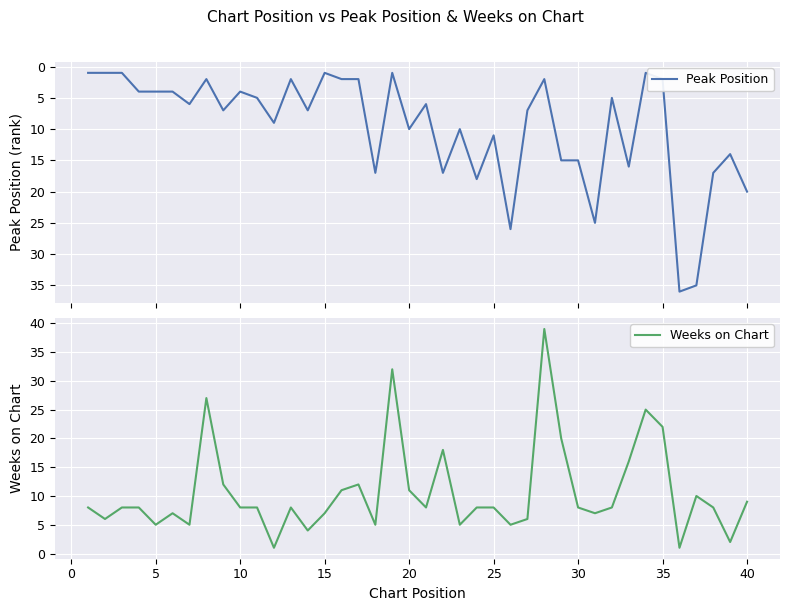

Is it true that Weeks on Chart equals 8 at 25?

True